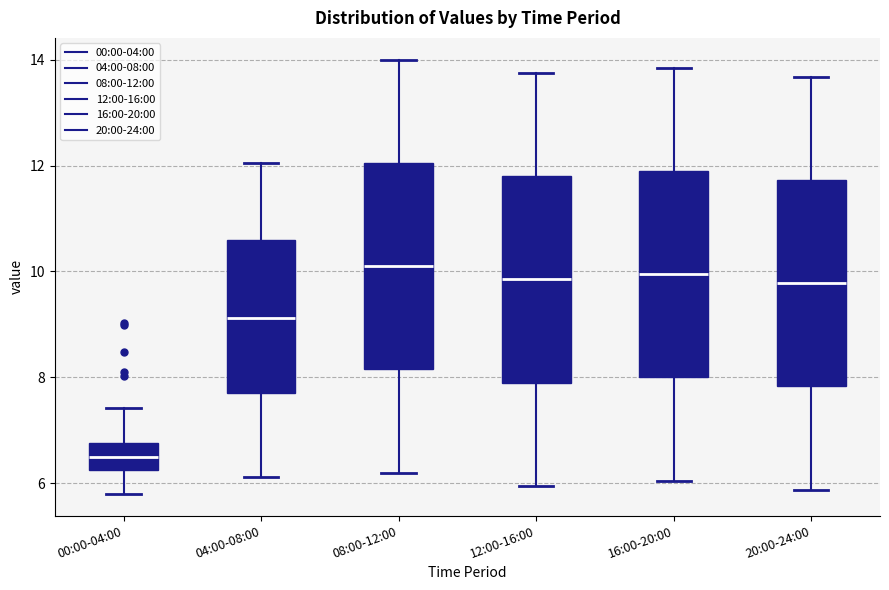

Reading left to right, transcribe this box plot: for each box, give where its median line is, the range the box spans, and where its two whiskers end, as read against the y-axis. The values are not printed on the chart, so give them approximately, as read against the axis.

00:00-04:00: median 6.4, box 6.2 to 6.8, whiskers 5.8 to 7.4
04:00-08:00: median 9.2, box 7.8 to 10.6, whiskers 6.2 to 12.0
08:00-12:00: median 10.2, box 8.2 to 12.0, whiskers 6.2 to 14.0
12:00-16:00: median 9.8, box 8.0 to 11.8, whiskers 6.0 to 13.8
16:00-20:00: median 10.0, box 8.0 to 12.0, whiskers 6.0 to 13.8
20:00-24:00: median 9.8, box 7.8 to 11.8, whiskers 5.8 to 13.6